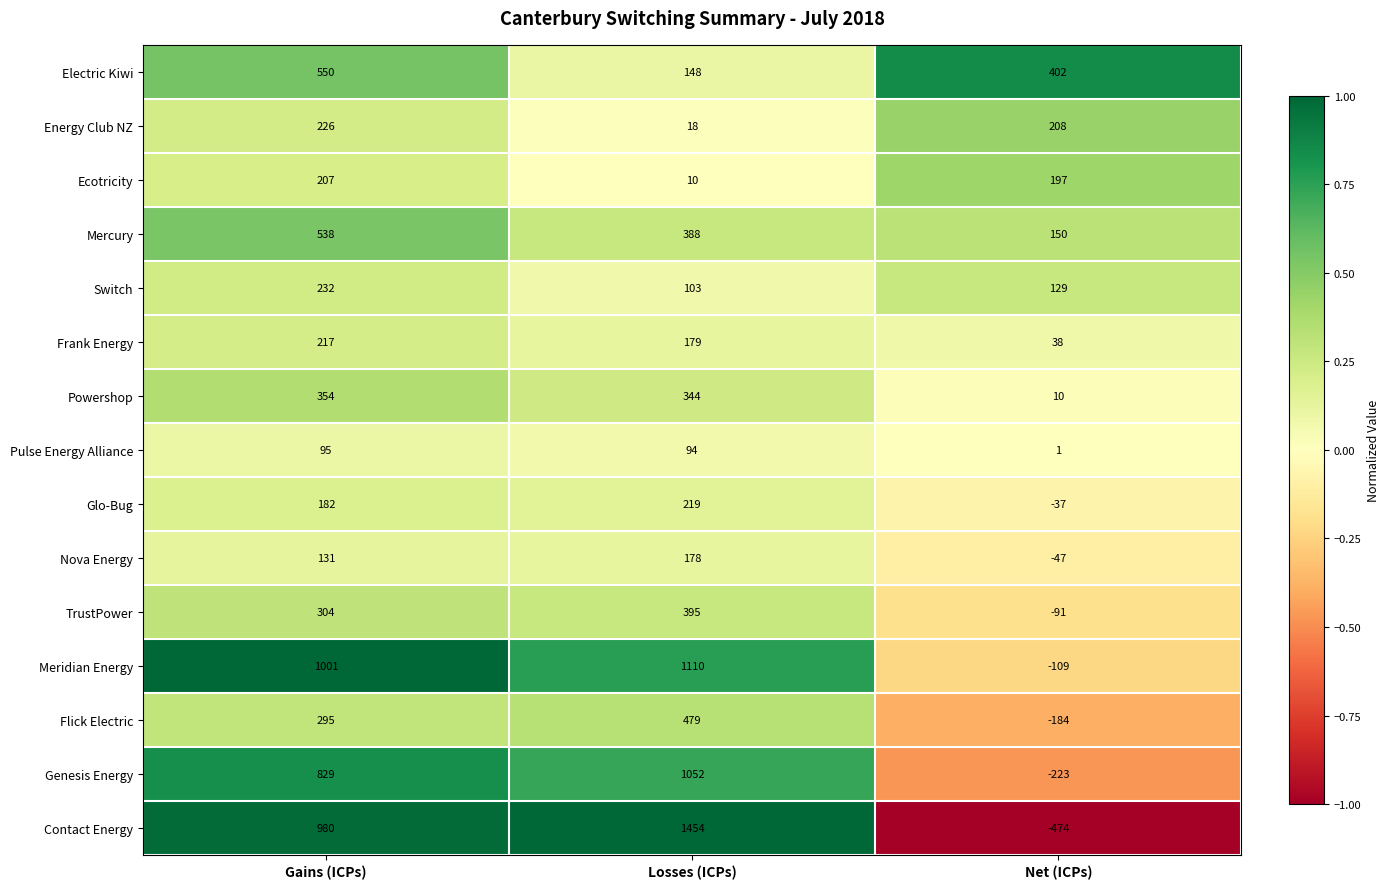

What is the difference between the highest and lowest values at Gains (ICPs)?

906